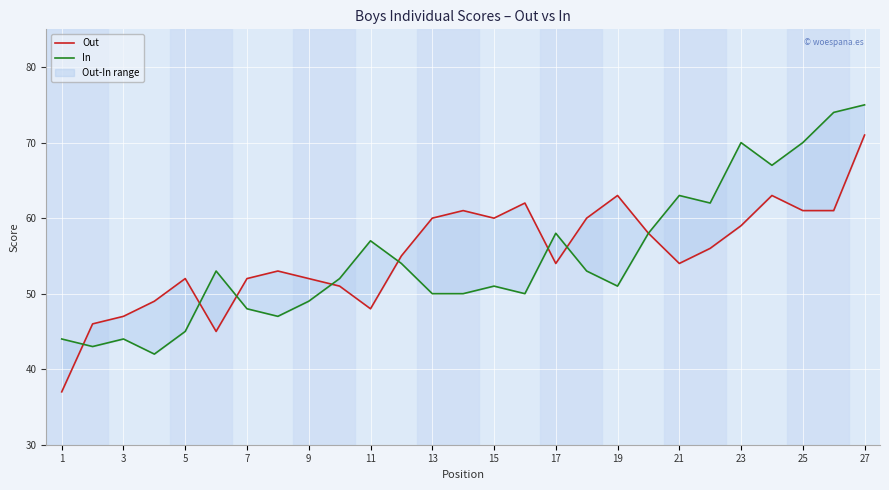

What is the difference between the maximum and minimum values in the In series?

33